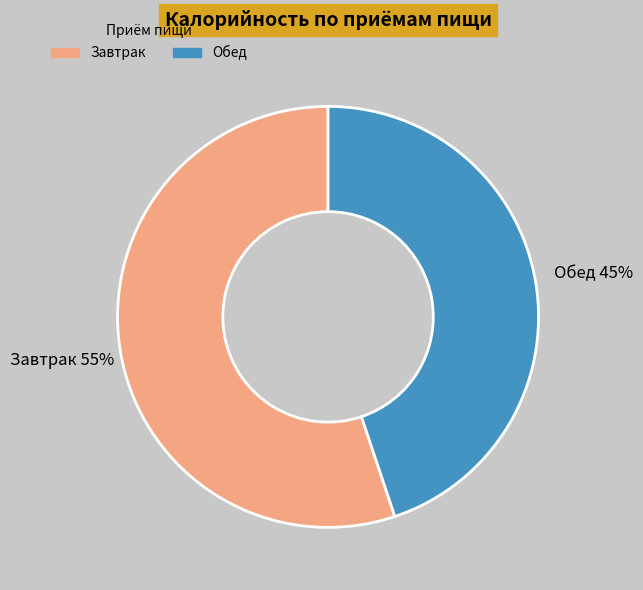

Is Обед the majority of the pie?

No